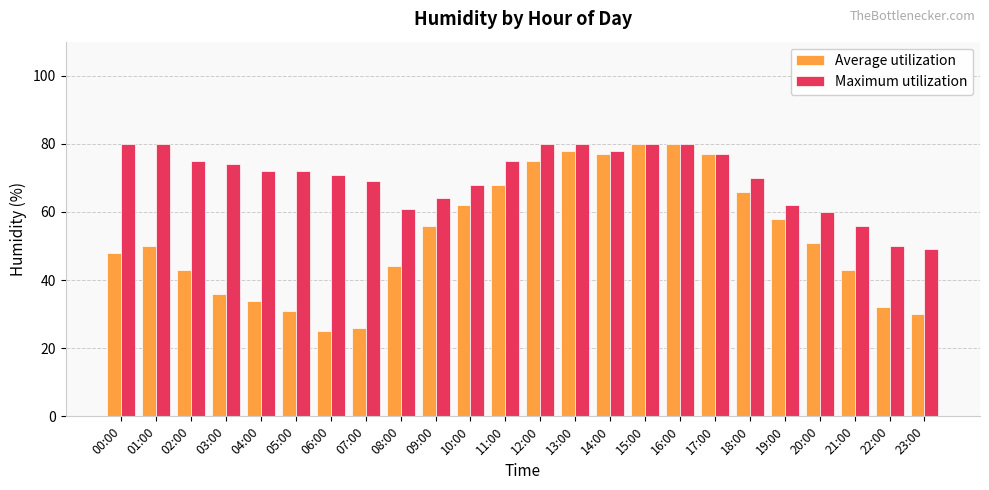

Count the number of categories in the chart.

24